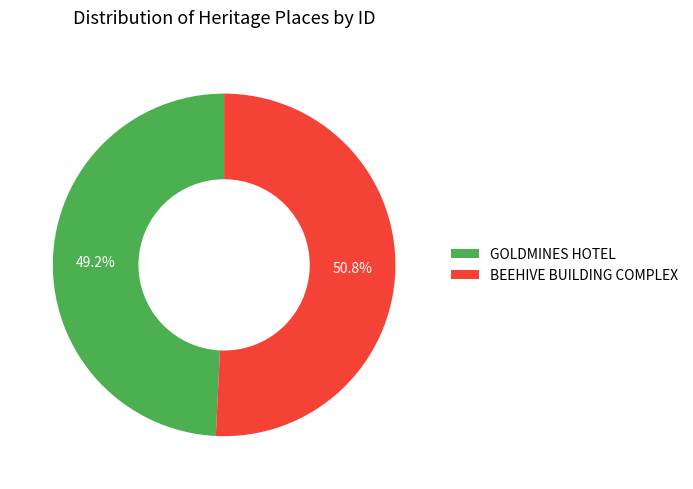

To the nearest percent, what is the difference between the largest and smallest slice percentages?

2%